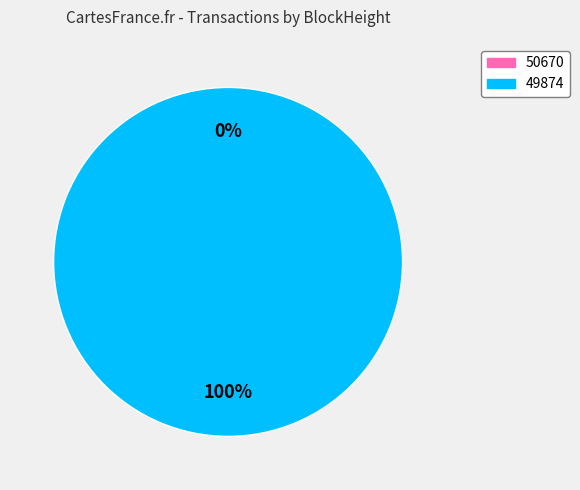

Is 50670 the majority of the pie?

No